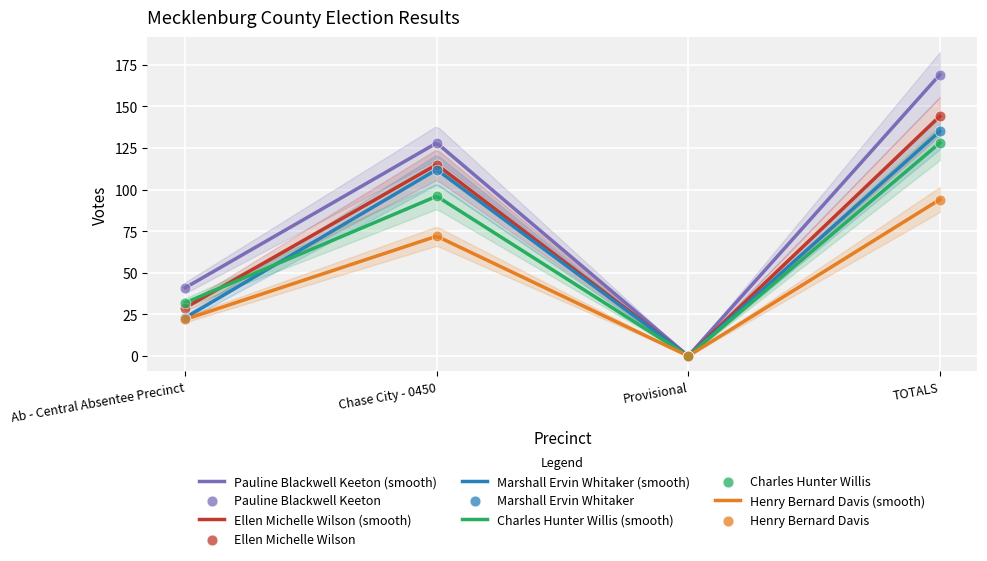

Which series reaches the minimum Y coordinate?

Pauline Blackwell Keeton